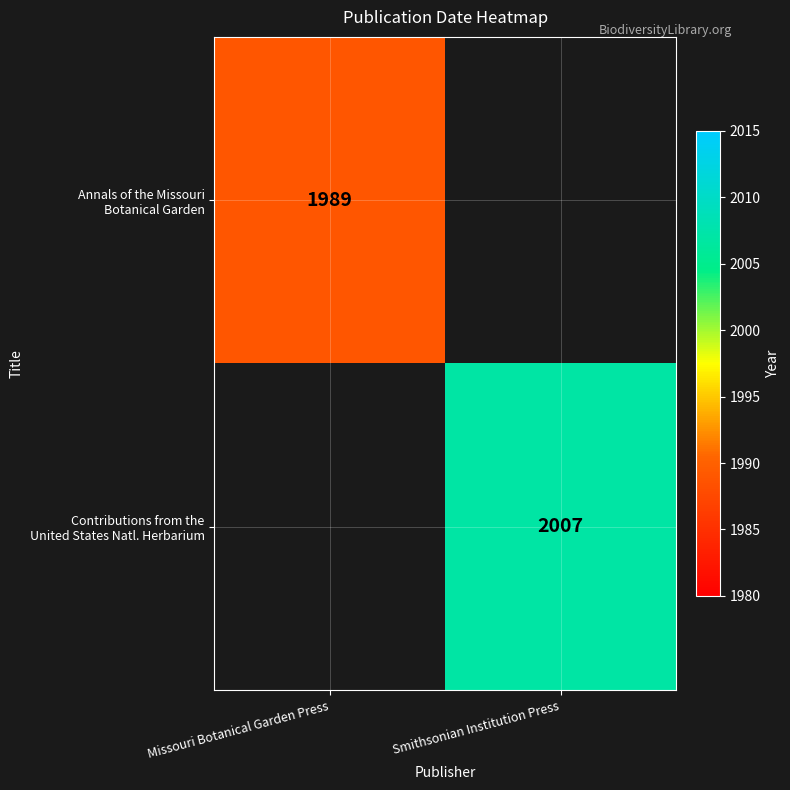

How many distinct data groups are displayed?

2